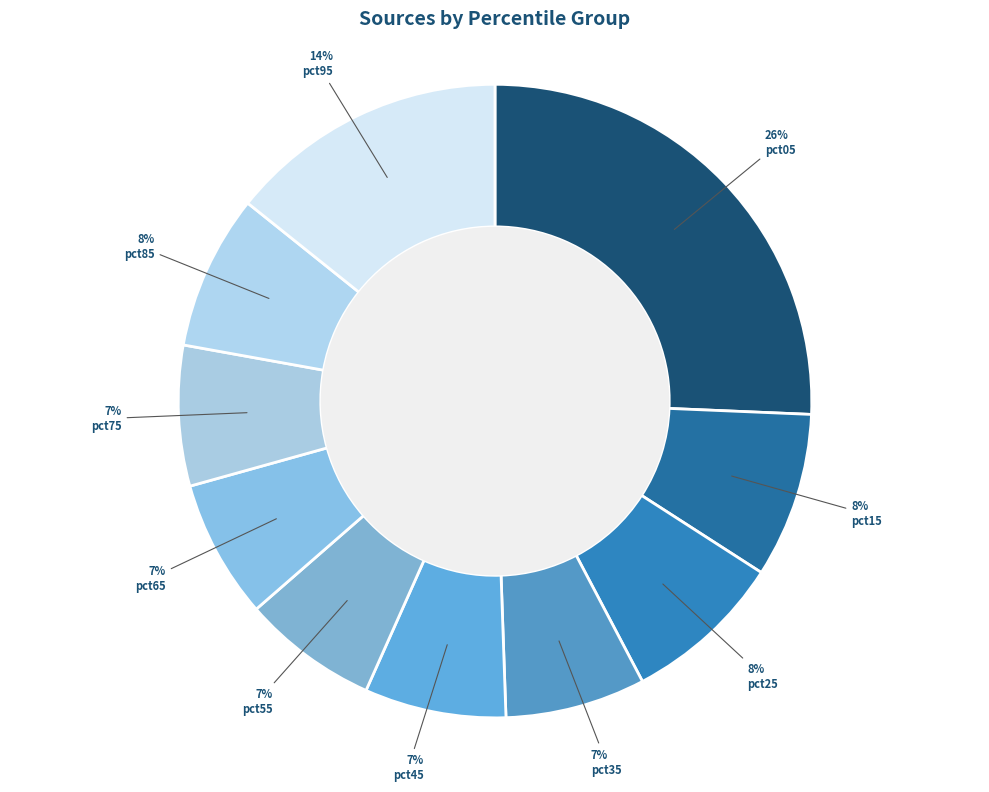

Which category has the biggest portion of the pie?

pct05